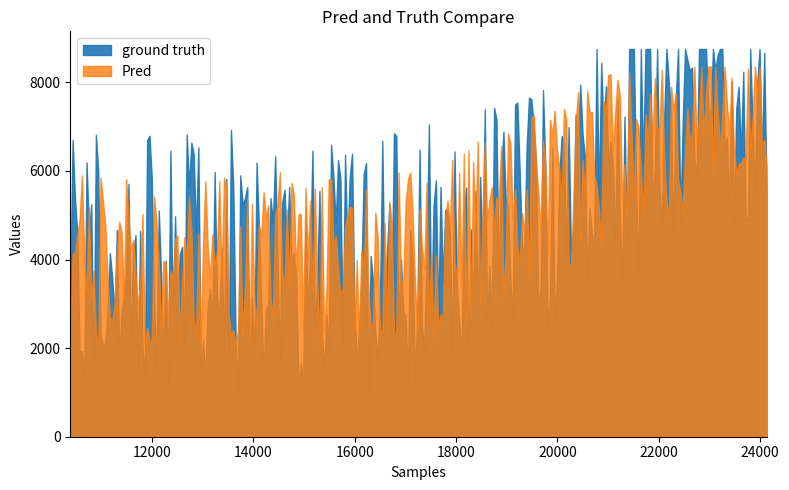

What is the value of the Pred point at the 1st from the left?

3994